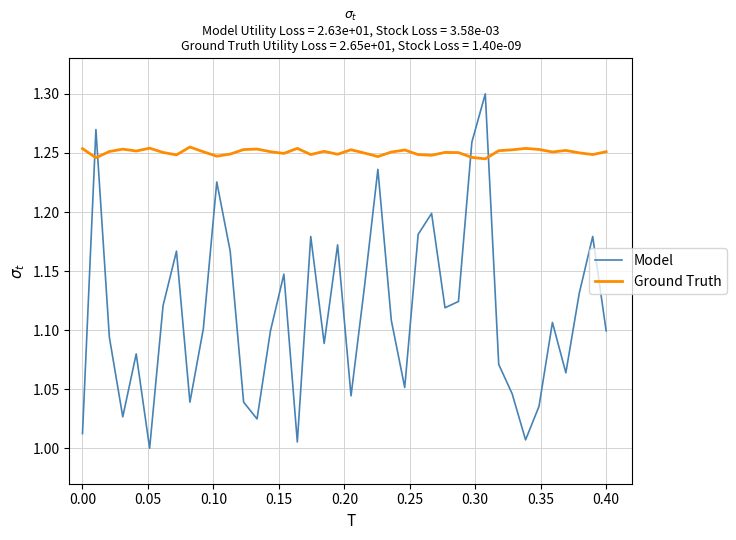

In Model, how many points are lower than both neighbors (excluding endpoints)?

11